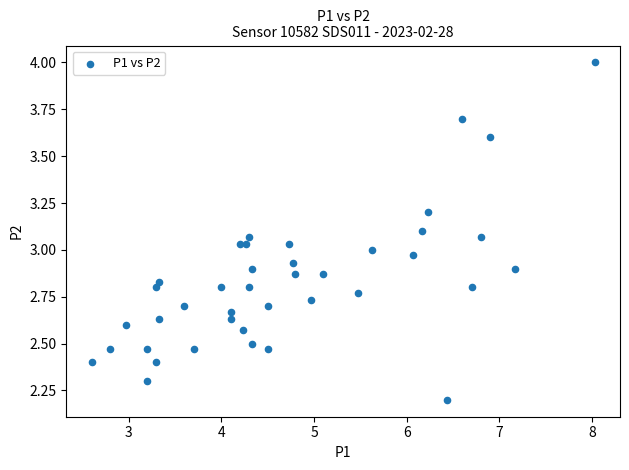

What is the range of Y values (max minus min)?

1.8